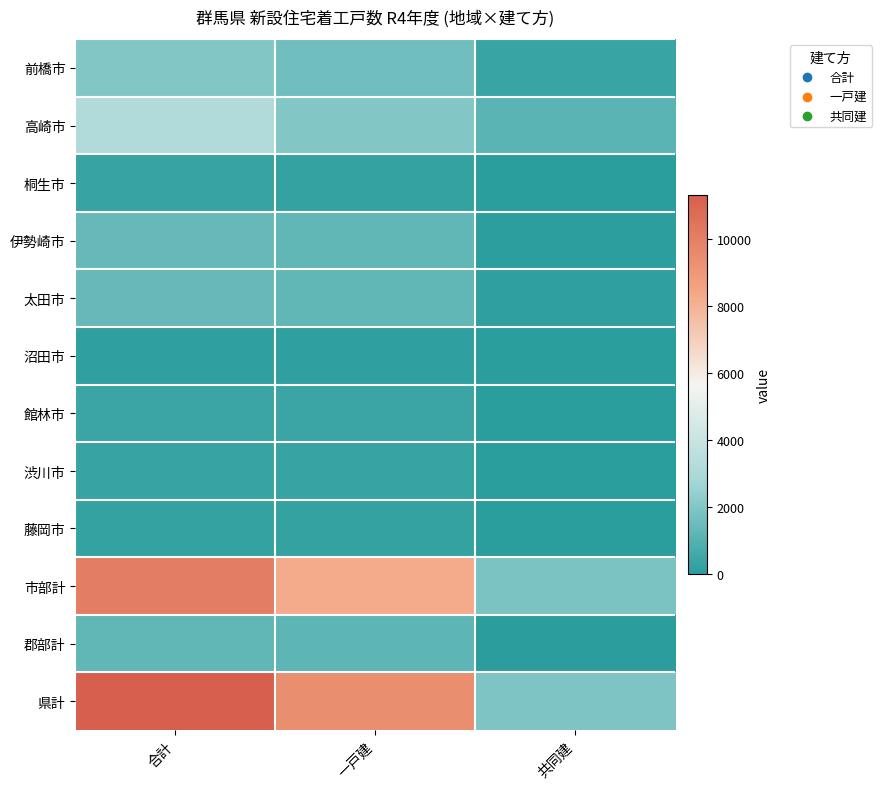

Reading right to left, transcribe all the data shown in this chart.

前橋市: 共同建=373	一戸建=1629	合計=2002
高崎市: 共同建=1144	一戸建=2017	合計=3161
桐生市: 共同建=43	一戸建=267	合計=310
伊勢崎市: 共同建=111	一戸建=1281	合計=1392
太田市: 共同建=142	一戸建=1256	合計=1398
沼田市: 共同建=0	一戸建=167	合計=167
館林市: 共同建=9	一戸建=406	合計=415
渋川市: 共同建=8	一戸建=325	合計=333
藤岡市: 共同建=0	一戸建=287	合計=287
市部計: 共同建=1830	一戸建=8253	合計=10083
郡部計: 共同建=81	一戸建=1161	合計=1242
県計: 共同建=1911	一戸建=9414	合計=11325